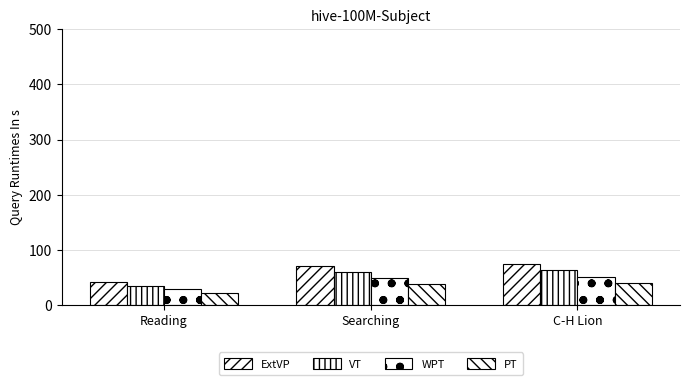

How many values in the WPT series are below 49?

1